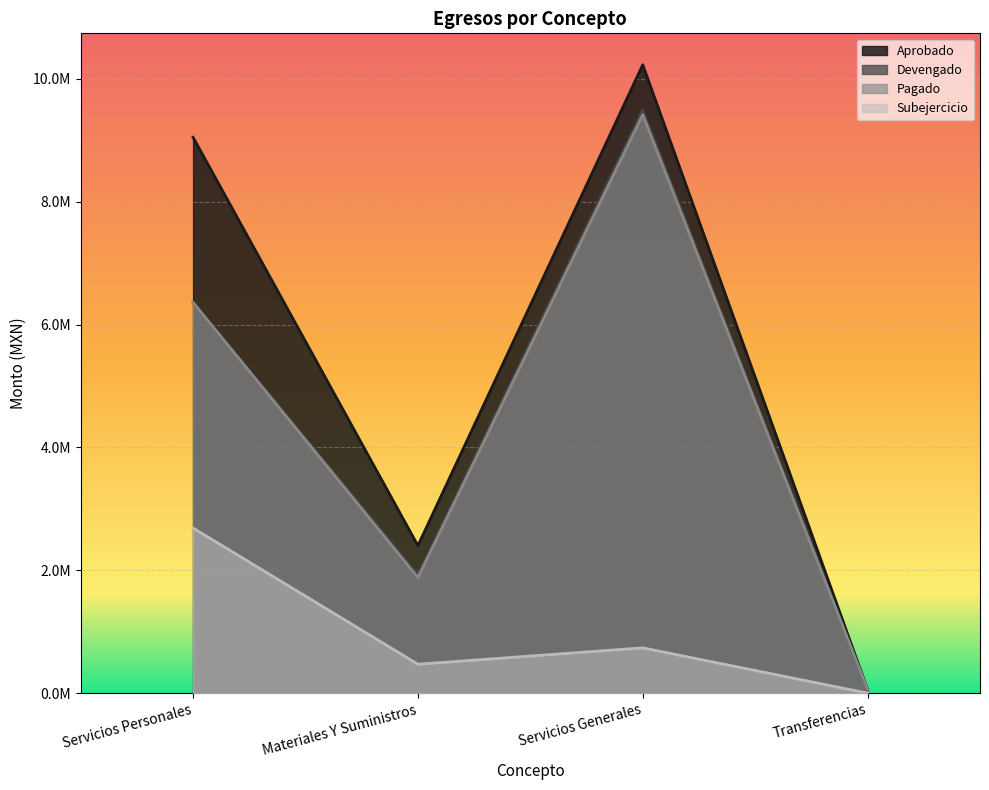

True or false: Subejercicio and Aprobado intersect in this chart.

False